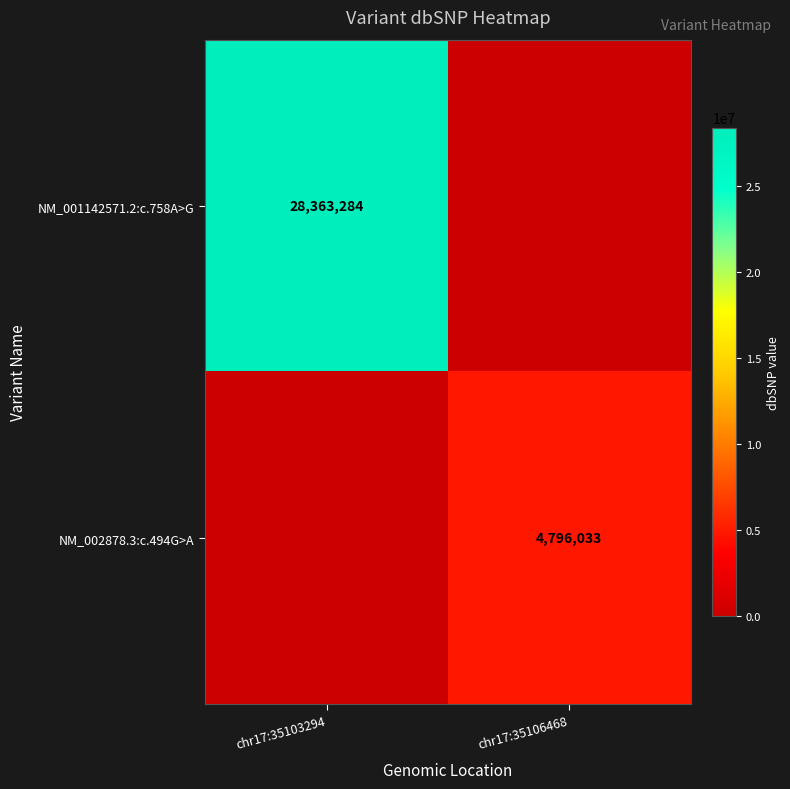

At how many categories does at least one series exceed 19062502?

1